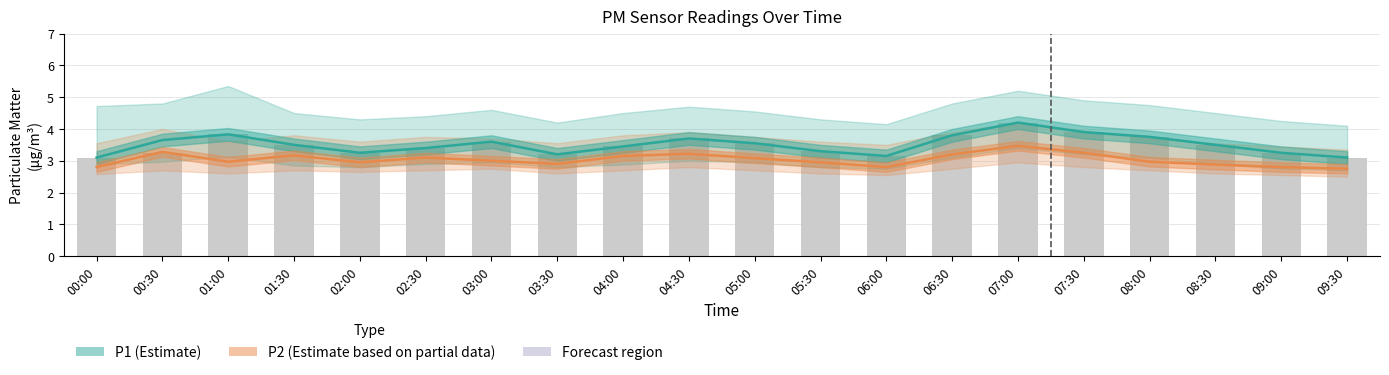

At how many categories does at least one series exceed 3?

20